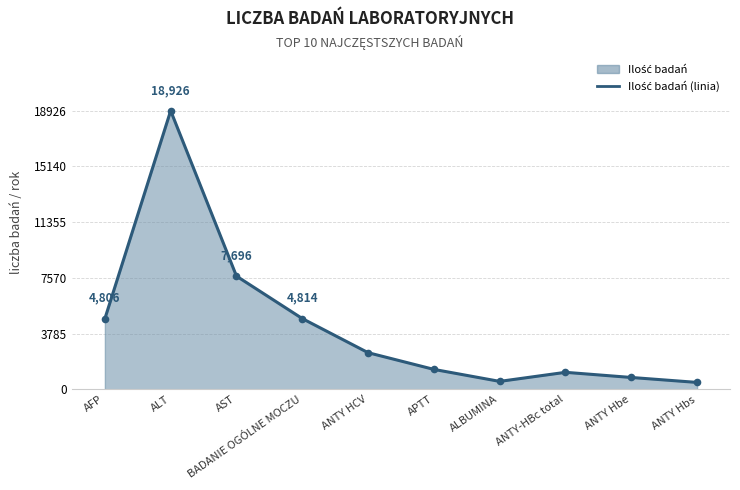

Reading right to left, extract all data points from this chart.

478	814	1164	548	1362	2497	4814	7696	18926	4806